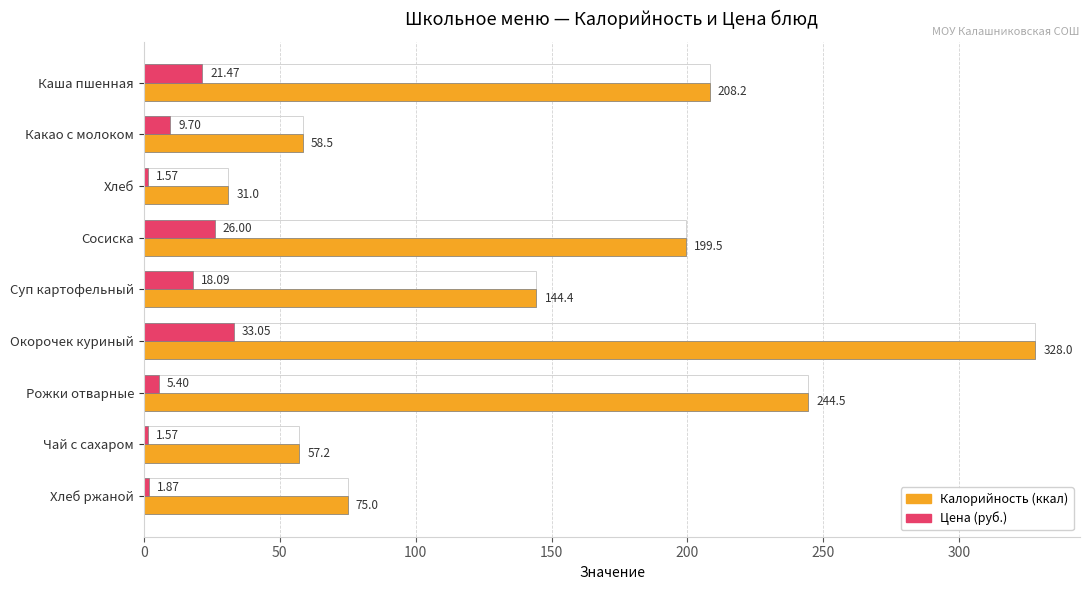

At Хлеб, list the series in order from smallest to largest.

Цена (руб.), Калорийность (ккал)